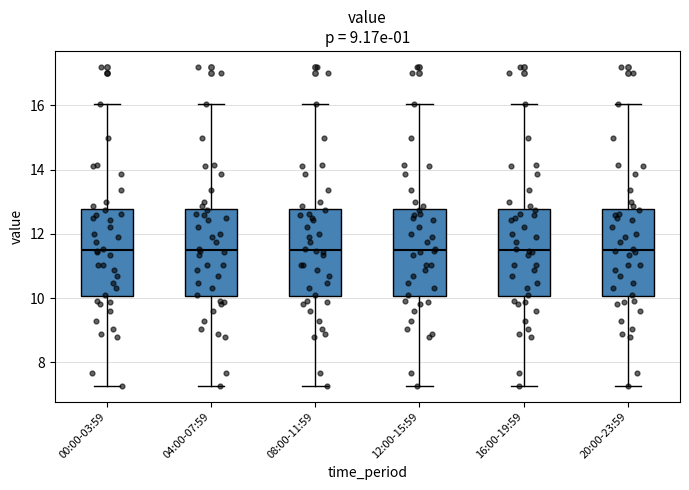

Reading left to right, read every box against the y-axis: the position of its median line, the range the box covers, and the ends of its whiskers. The values are not printed on the chart, so give them approximately, as read against the axis.

00:00-03:59: median 11.6, box 10.0 to 12.8, whiskers 7.2 to 16.0
04:00-07:59: median 11.6, box 10.0 to 12.8, whiskers 7.2 to 16.0
08:00-11:59: median 11.6, box 10.0 to 12.8, whiskers 7.2 to 16.0
12:00-15:59: median 11.6, box 10.0 to 12.8, whiskers 7.2 to 16.0
16:00-19:59: median 11.6, box 10.0 to 12.8, whiskers 7.2 to 16.0
20:00-23:59: median 11.6, box 10.0 to 12.8, whiskers 7.2 to 16.0